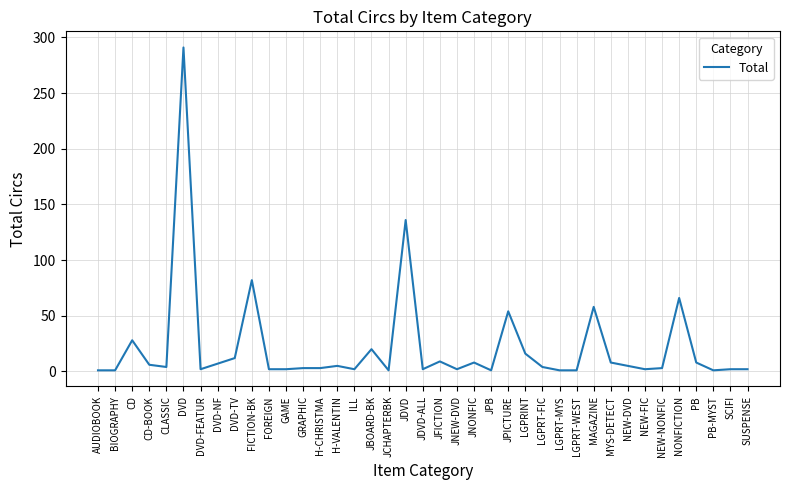

Where does the data first go above 4?

CD